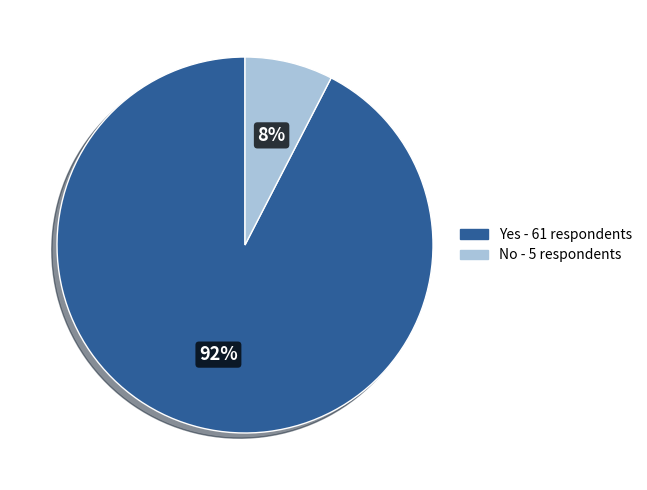

Is it true that No is 8% of the pie?

True